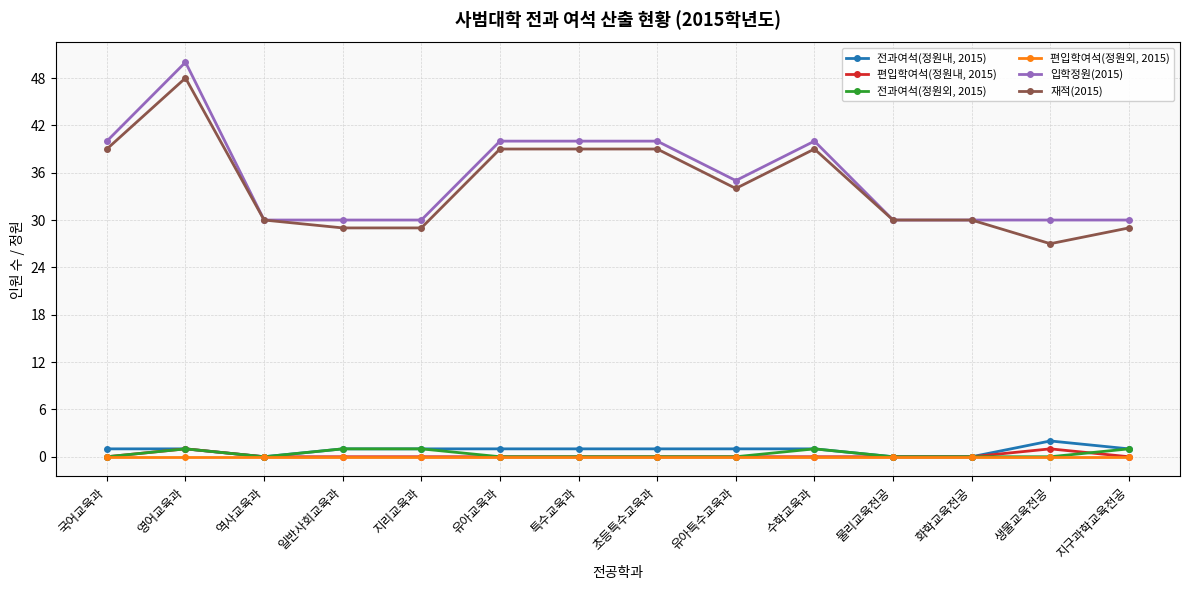

Reading left to right, what are all the values shown in this chart?

전과여석(정원내, 2015): 1	1	0	1	1	1	1	1	1	1	0	0	2	1
편입학여석(정원내, 2015): 0	1	0	0	0	0	0	0	0	0	0	0	1	0
전과여석(정원외, 2015): 0	1	0	1	1	0	0	0	0	1	0	0	0	1
편입학여석(정원외, 2015): 0	0	0	0	0	0	0	0	0	0	0	0	0	0
입학정원(2015): 40	50	30	30	30	40	40	40	35	40	30	30	30	30
재적(2015): 39	48	30	29	29	39	39	39	34	39	30	30	27	29